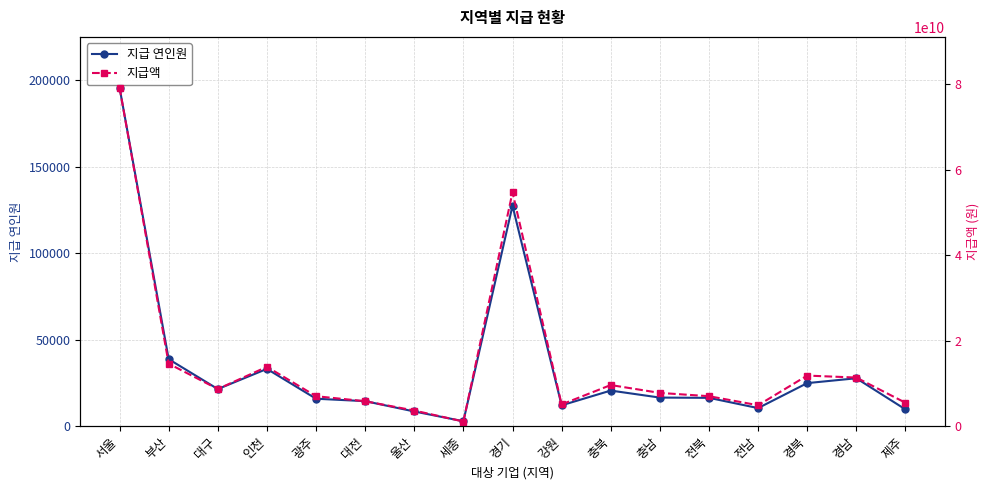

What are all the series names shown in the legend?

지급 연인원, 지급액